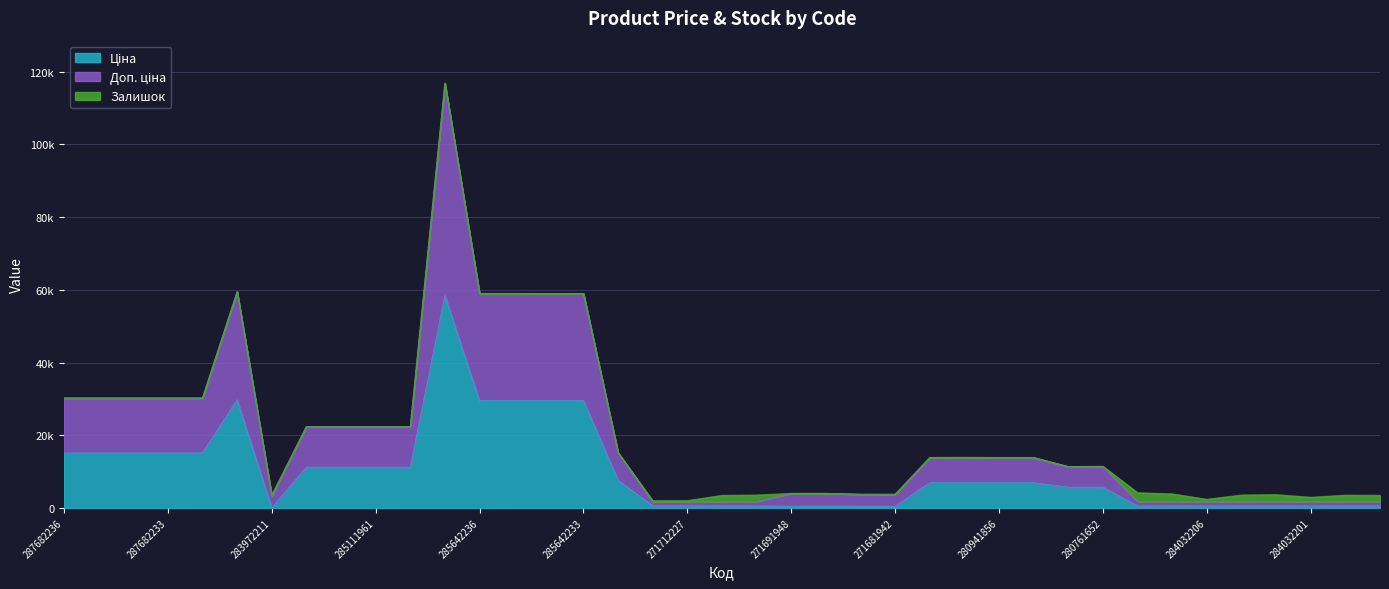

What is the approximate value of Доп. ціна at 284032204?

1774.4